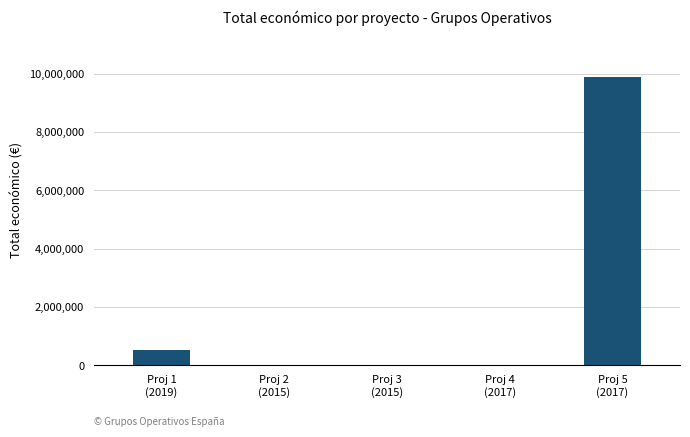

What is the sum of all values?

10451500